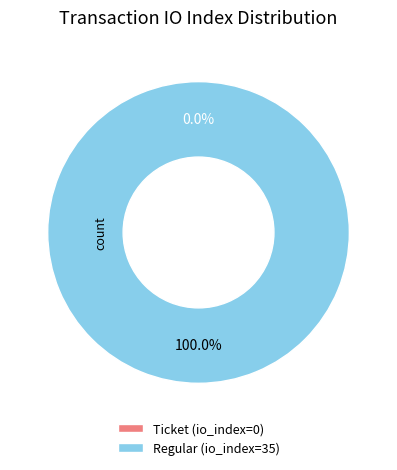

To the nearest percent, what percentage of the pie is Regular (io_index=35)?

100%